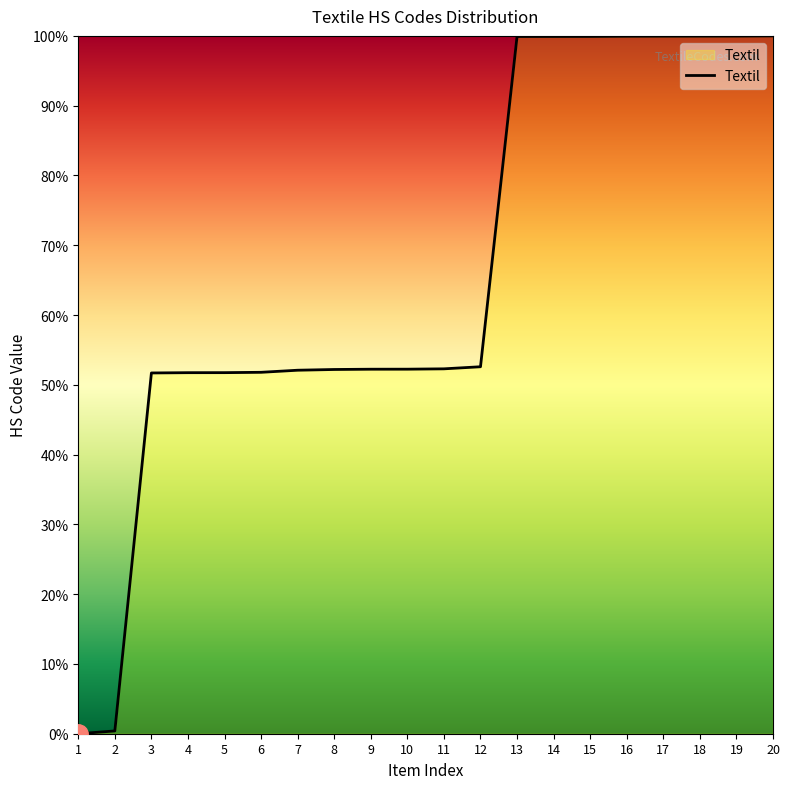

Between 1 and 5, which is larger?

5